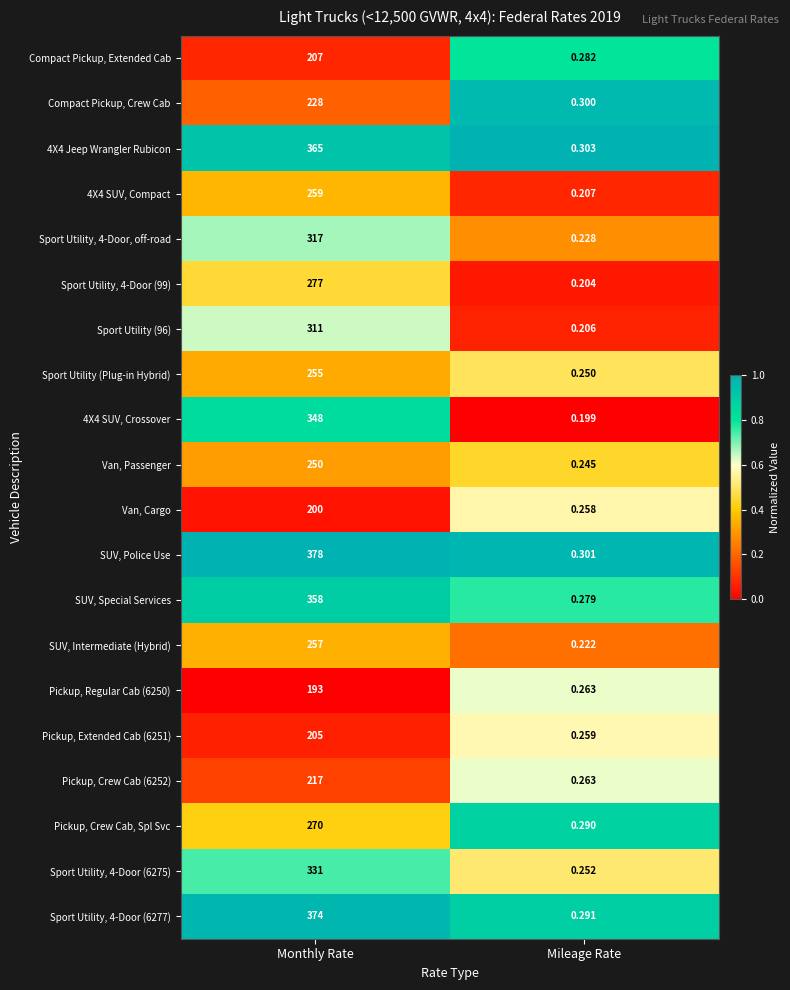

Rank the categories by 4X4 SUV, Compact value from lowest to highest.

Mileage Rate, Monthly Rate